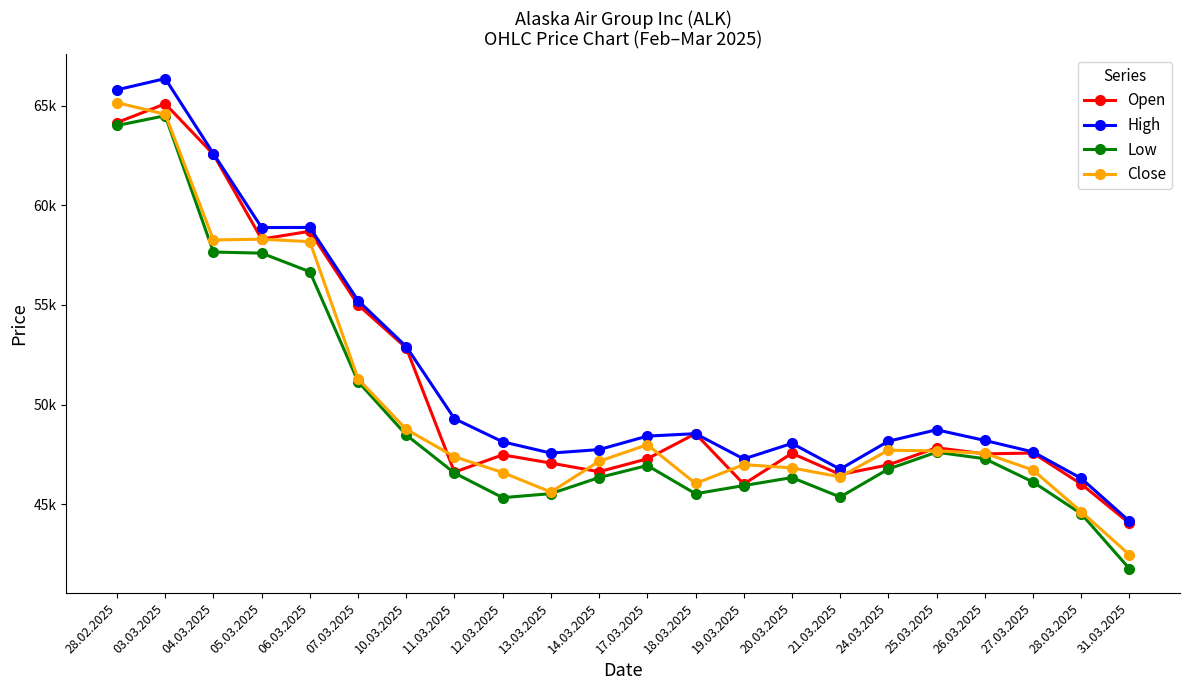

True or false: Low has a value of 91322 at 07.03.2025.

False